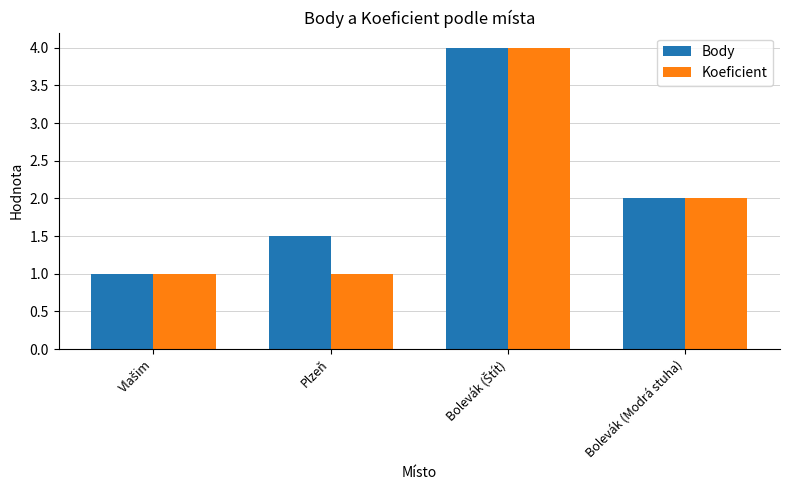

Reading right to left, extract all data points from this chart.

Body: 2.0	4.0	1.5	1.0
Koeficient: 2.0	4.0	1.0	1.0